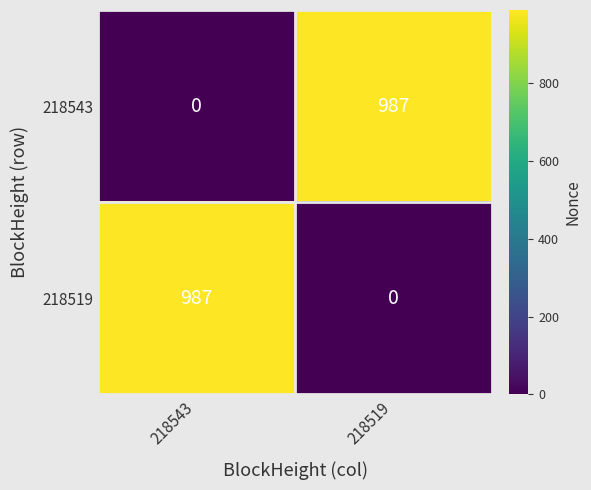

Reading right to left, what are all the values shown in this chart?

218543: 218519=987	218543=0
218519: 218519=0	218543=987